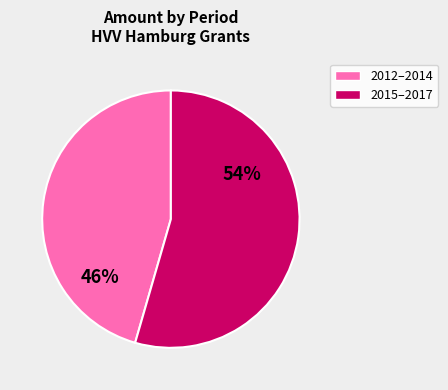

Is there any slice that represents more than half of the pie?

Yes